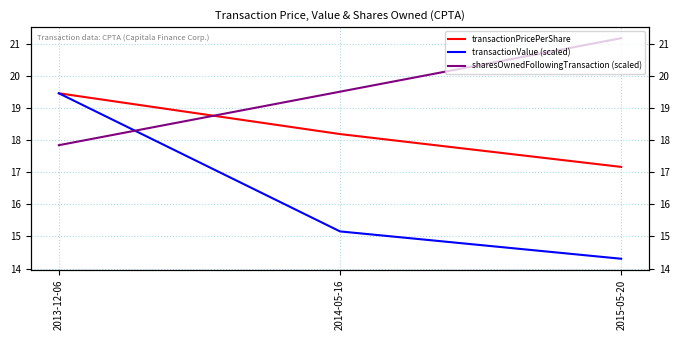

What is the label of the 1st point from the right?

2015-05-20